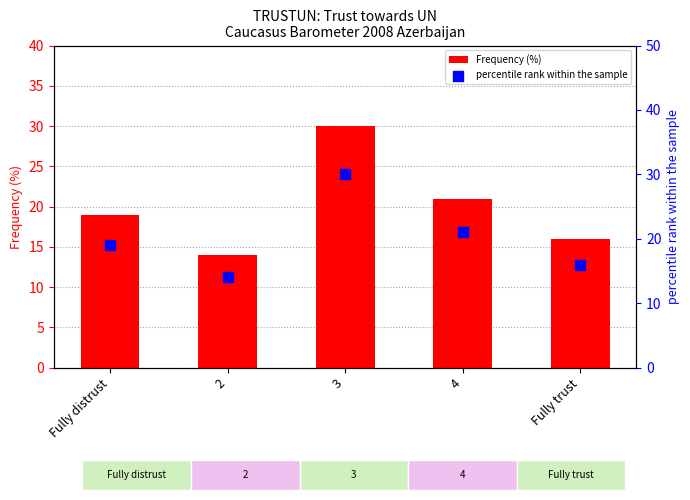

Is the value of Frequency (%) at 2 greater than the value of percentile rank within the sample at 3?

No